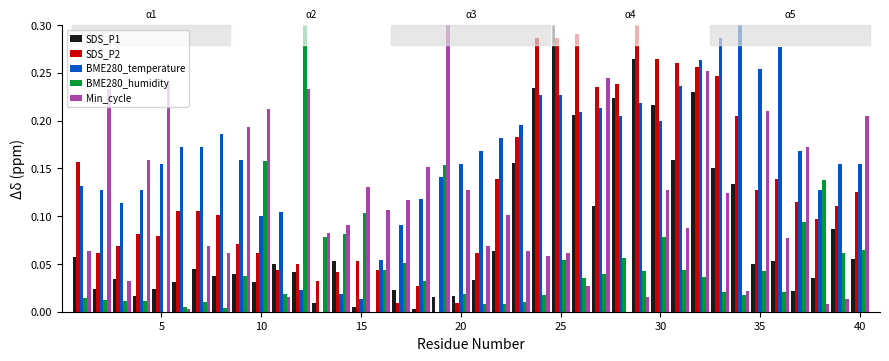

Which series has the largest total across all categories?

BME280_temperature